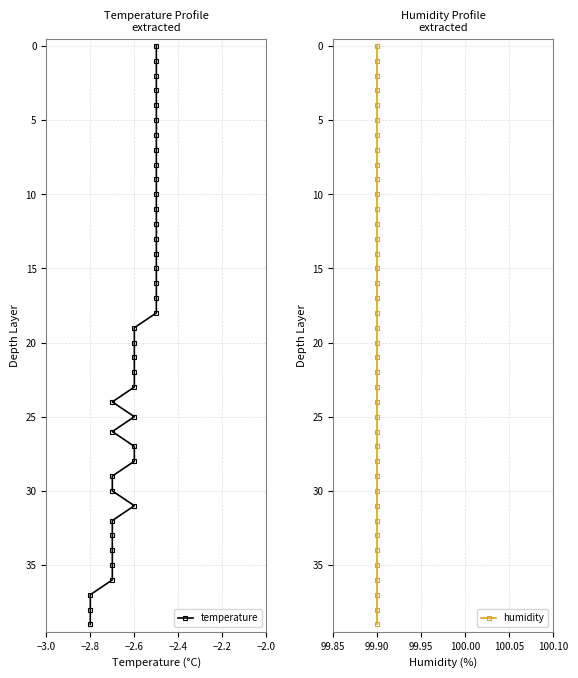

How many lines are shown in the chart?

2